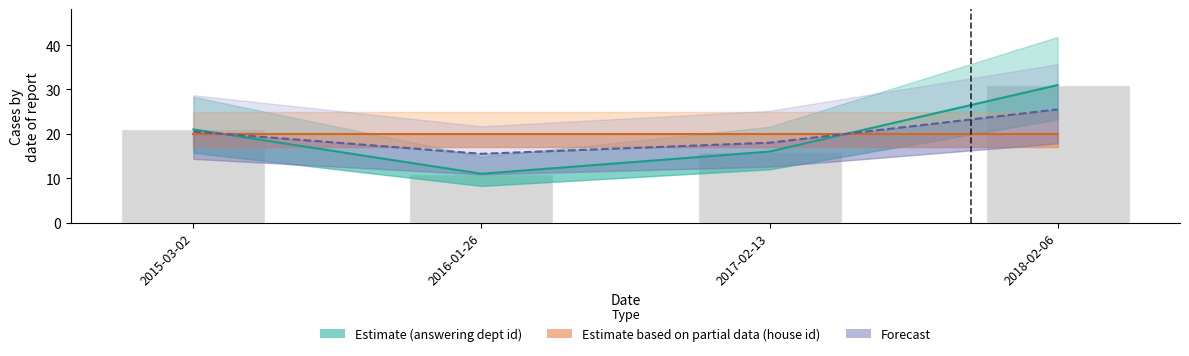

Does the chart contain any negative values?

No